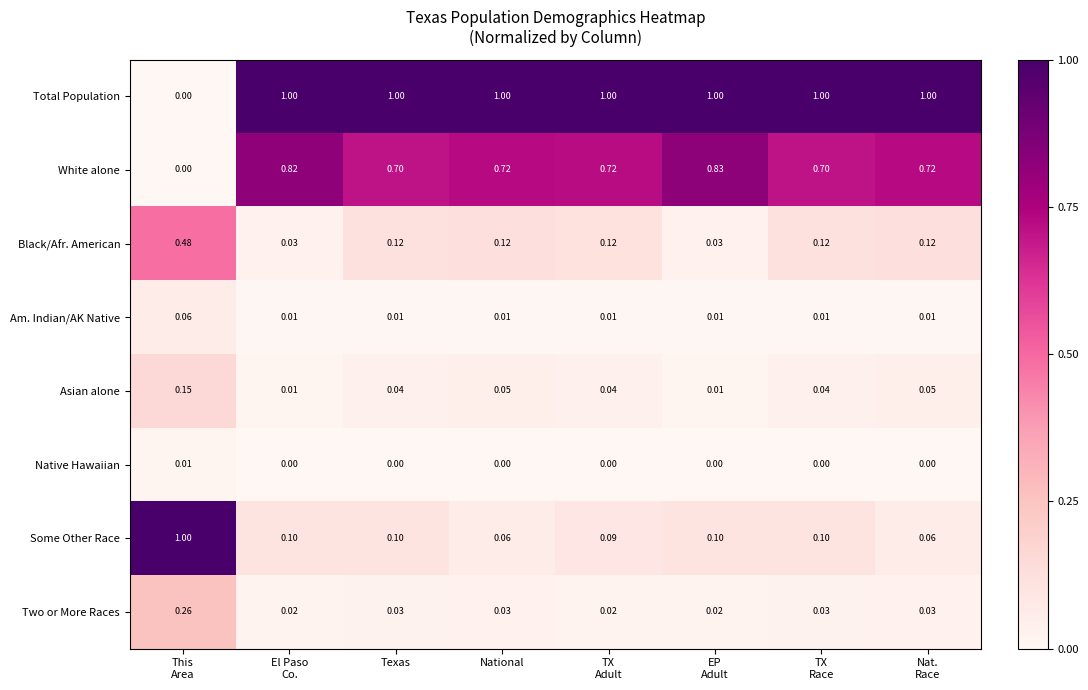

Which series has the largest range (max minus min)?

Total Population